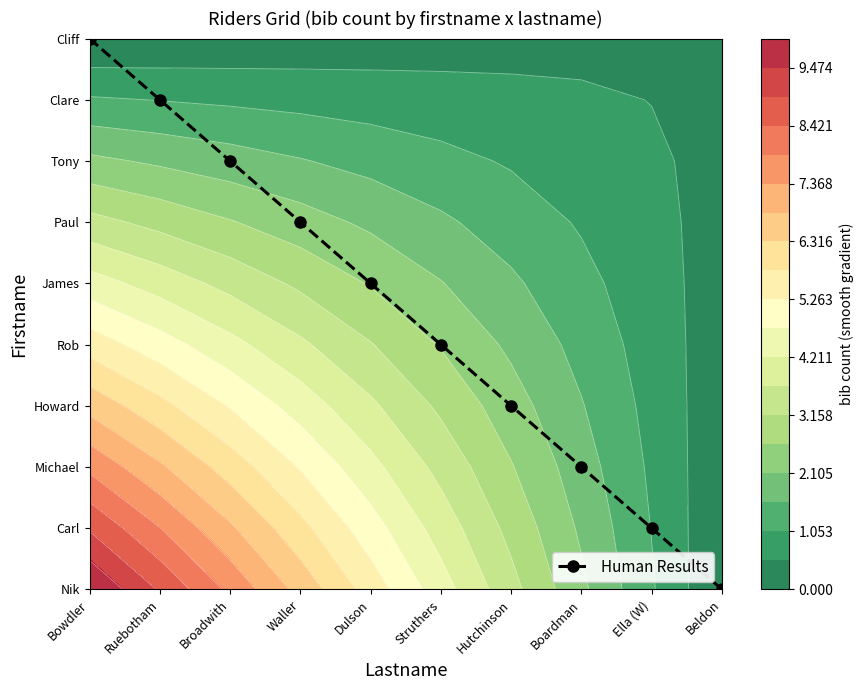

Which label corresponds to the largest value in the chart?

Bowdler